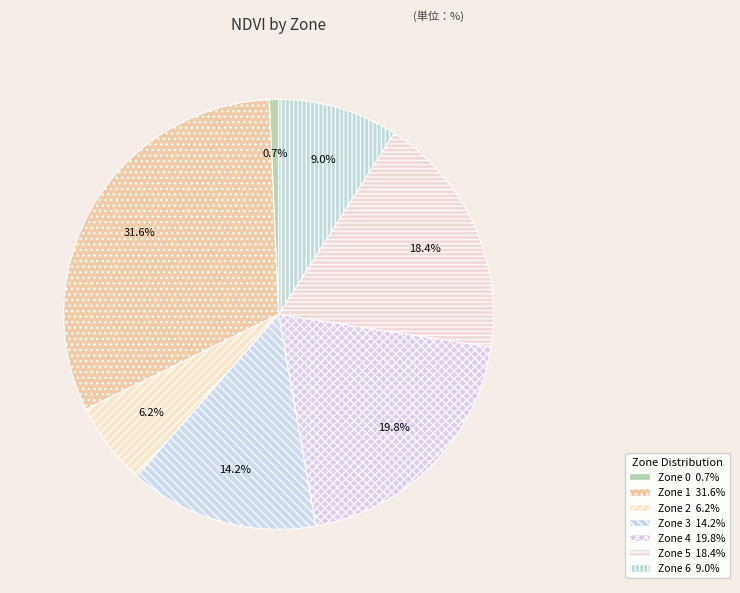

Is it true that Zone 3 is 25% of the pie?

False